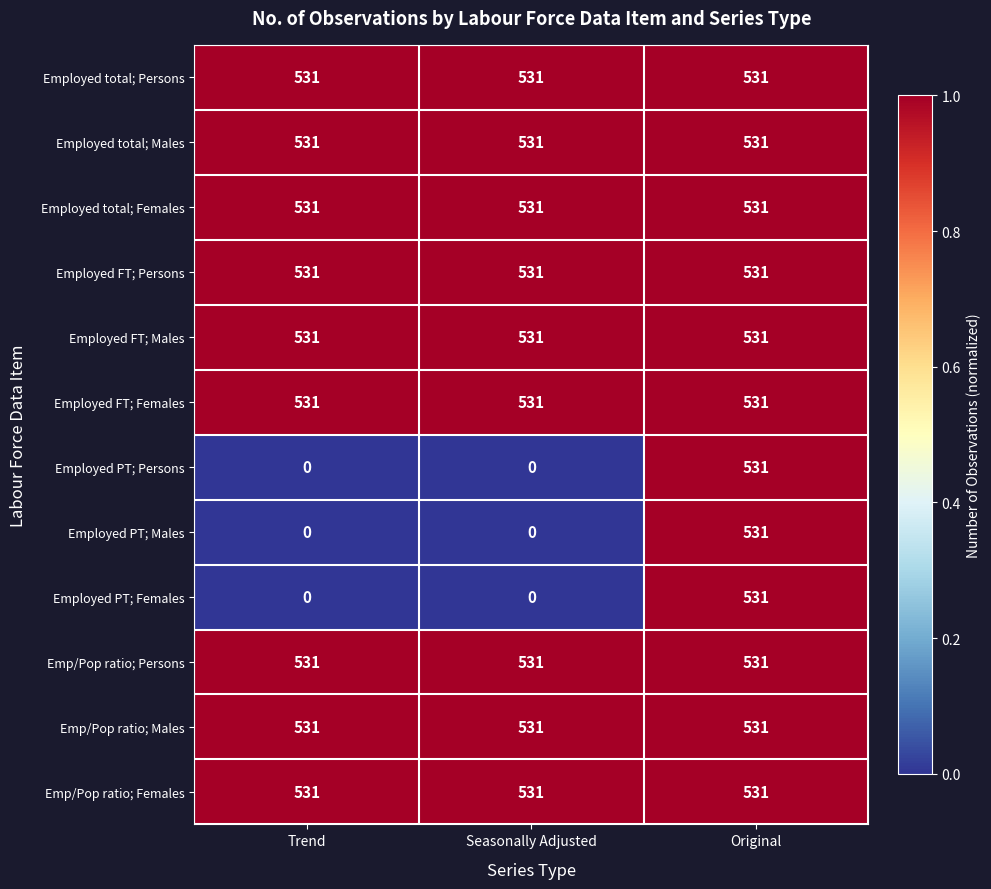

At which category is the sum across all series the highest?

Original